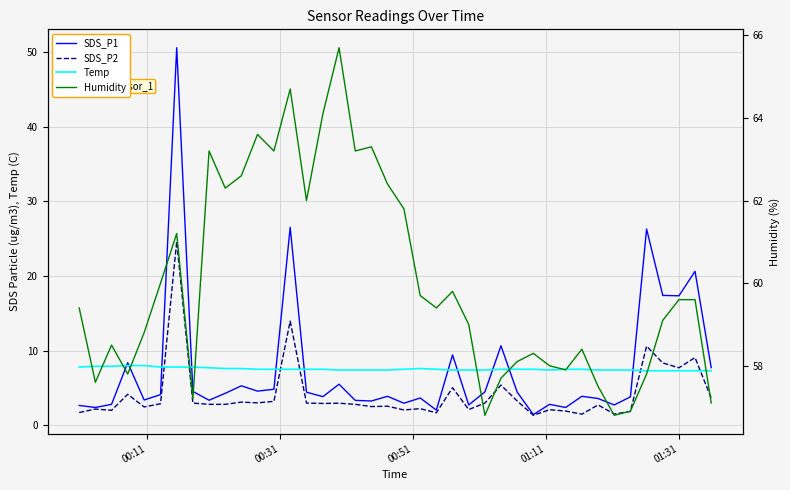

What are all the series names shown in the legend?

SDS_P1, SDS_P2, Temp, Humidity